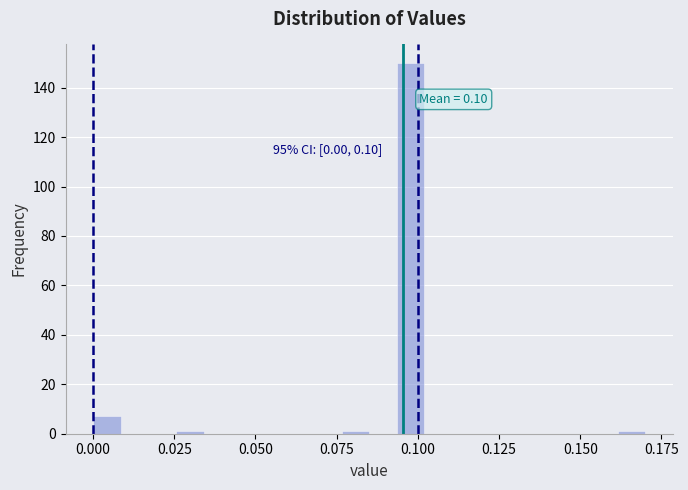

Read against the x-axis, roughly where is the centre of the tallest bar?

0.100